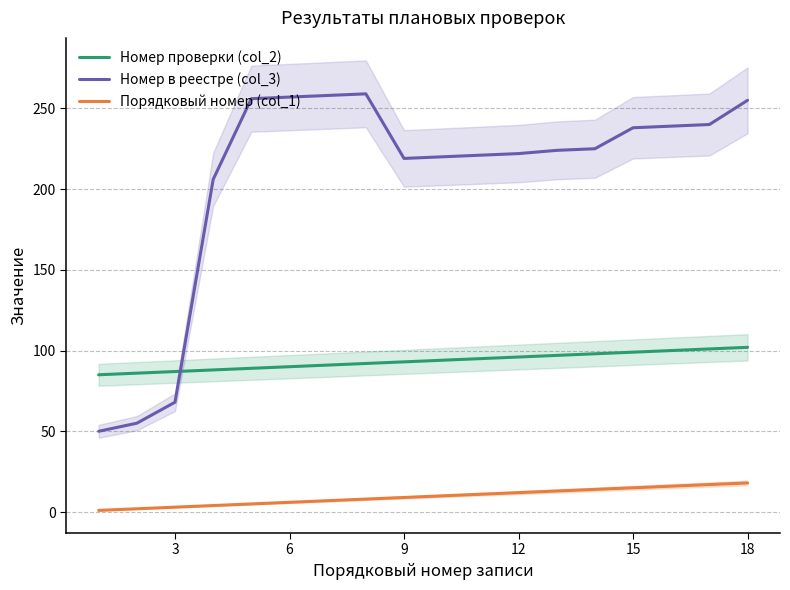

True or false: Номер в реестре (col_3) and Порядковый номер (col_1) cross at least once.

False